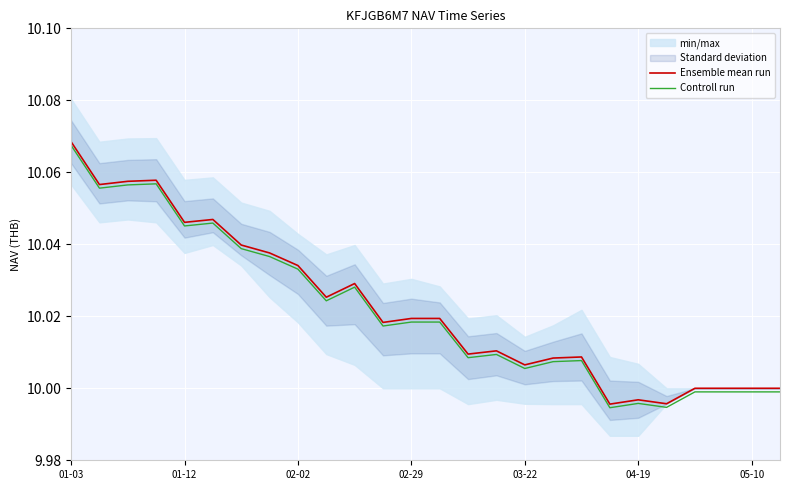

How many lines are shown in the chart?

2